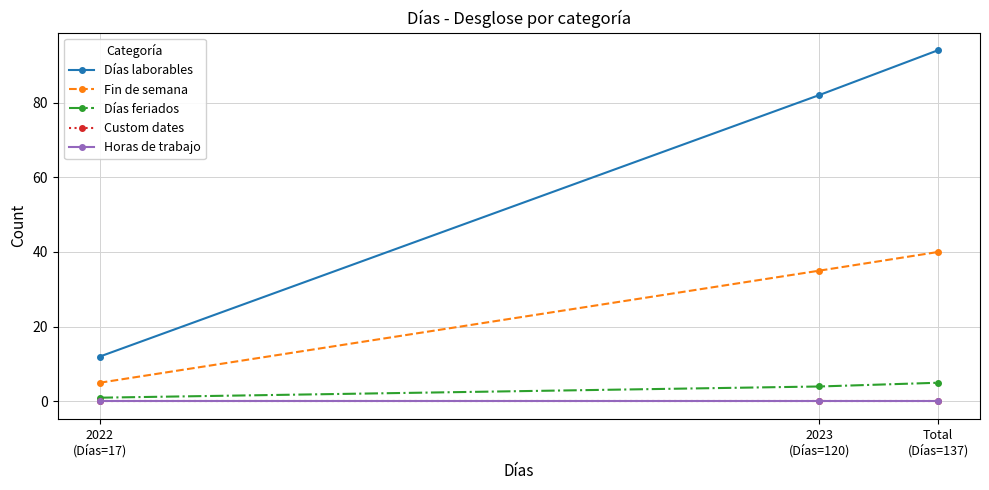

Where is Horas de trabajo nearest to the value 0?

2022
(Días=17)